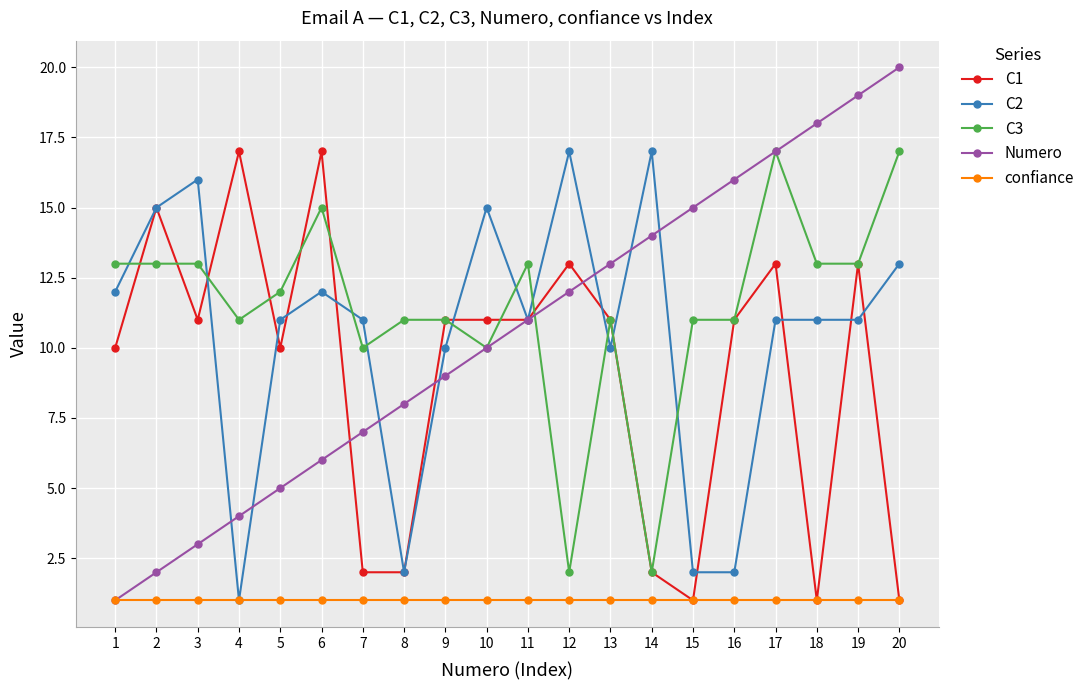

Does the chart display data point markers on the line(s)?

Yes